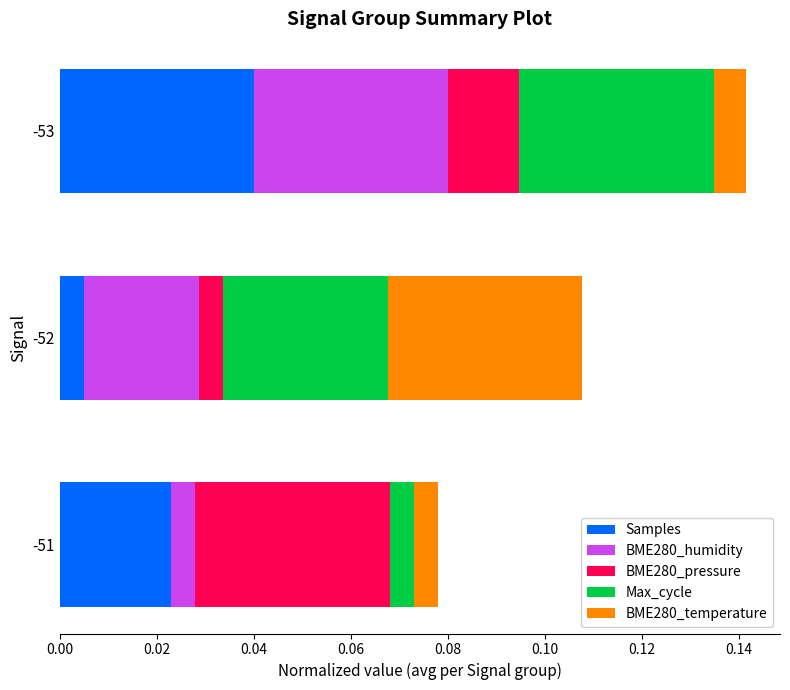

At which category is the sum across all series the highest?

-53